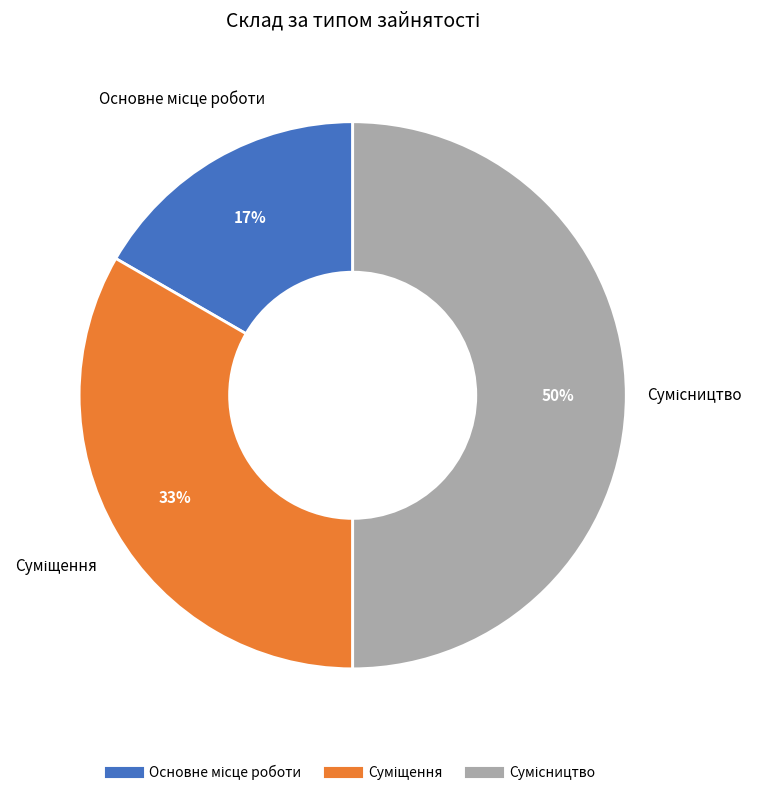

To the nearest percent, what is the difference between the largest and smallest slice percentages?

33%